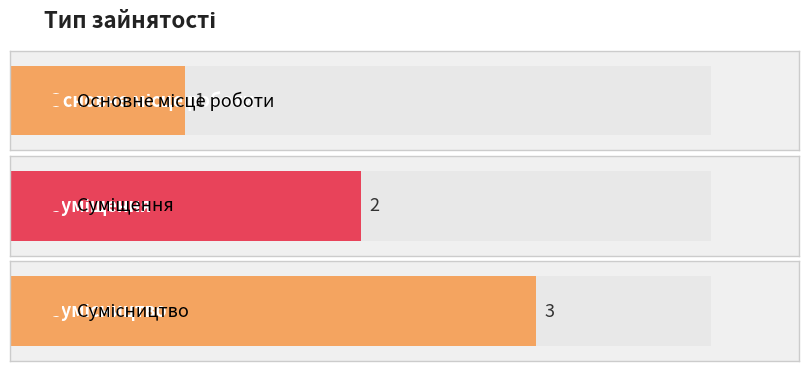

Between Суміщення and Сумісництво, which is larger?

Сумісництво